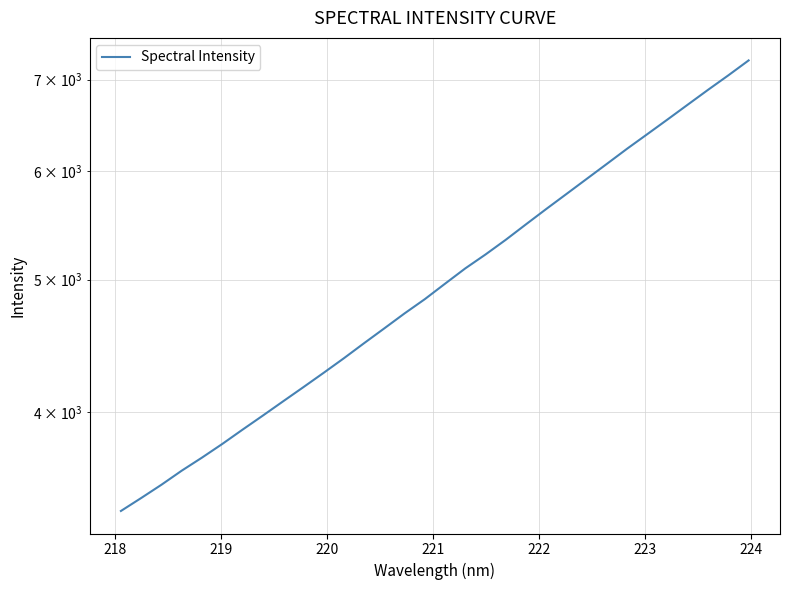

Reading right to left, what are all the values shown in this chart?

7230.8	7052.1	6882.8	6713.9	6548.5	6388.8	6233.9	6077.0	5925.0	5776.6	5632.4	5489.1	5347.9	5217.4	5096.6	4967.1	4839.4	4724.9	4607.5	4493.9	4381.2	4275.0	4173.1	4074.9	3978.4	3885.5	3793.1	3707.1	3626.5	3541.7	3463.5	3388.8